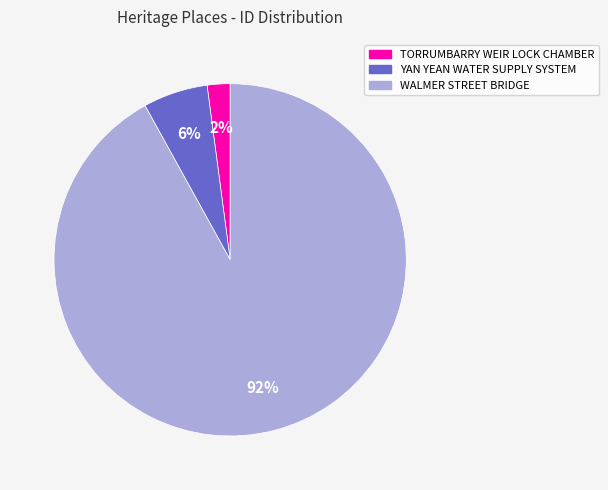

To the nearest percent, what is the average slice percentage?

33%